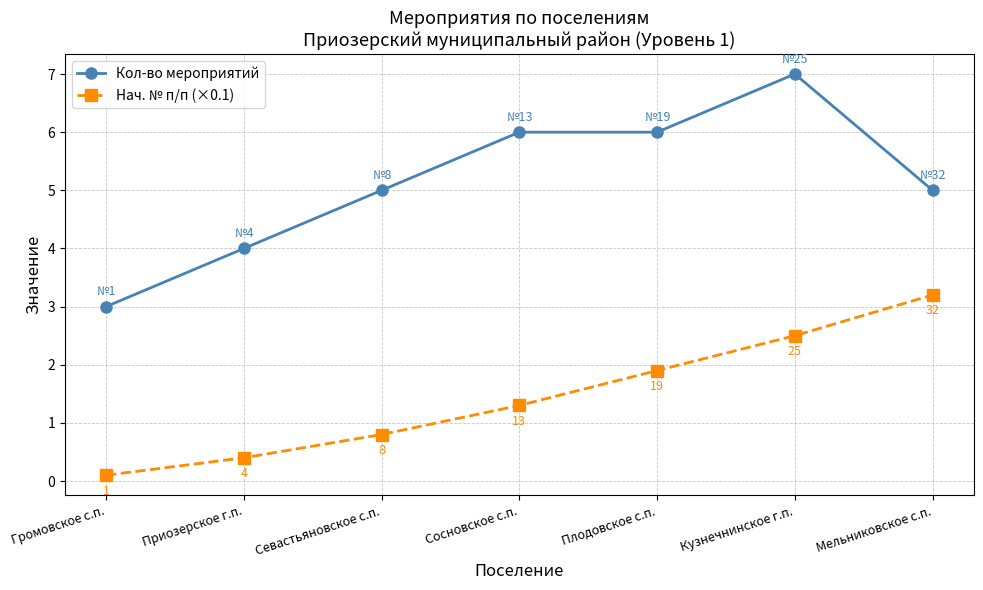

What are all the series names shown in the legend?

Кол-во мероприятий, Нач. № п/п (×0.1)